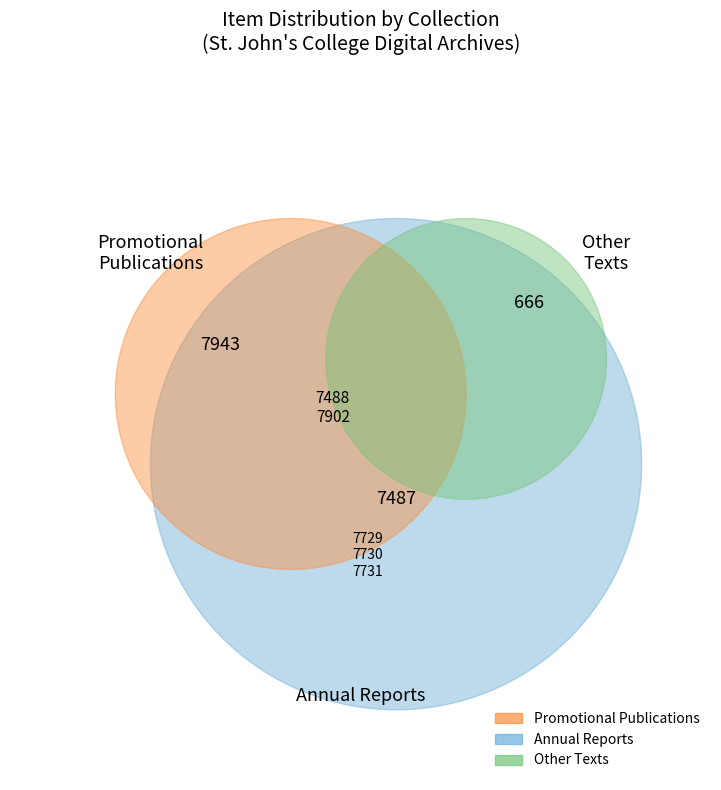

How many slices are in this pie chart?

8